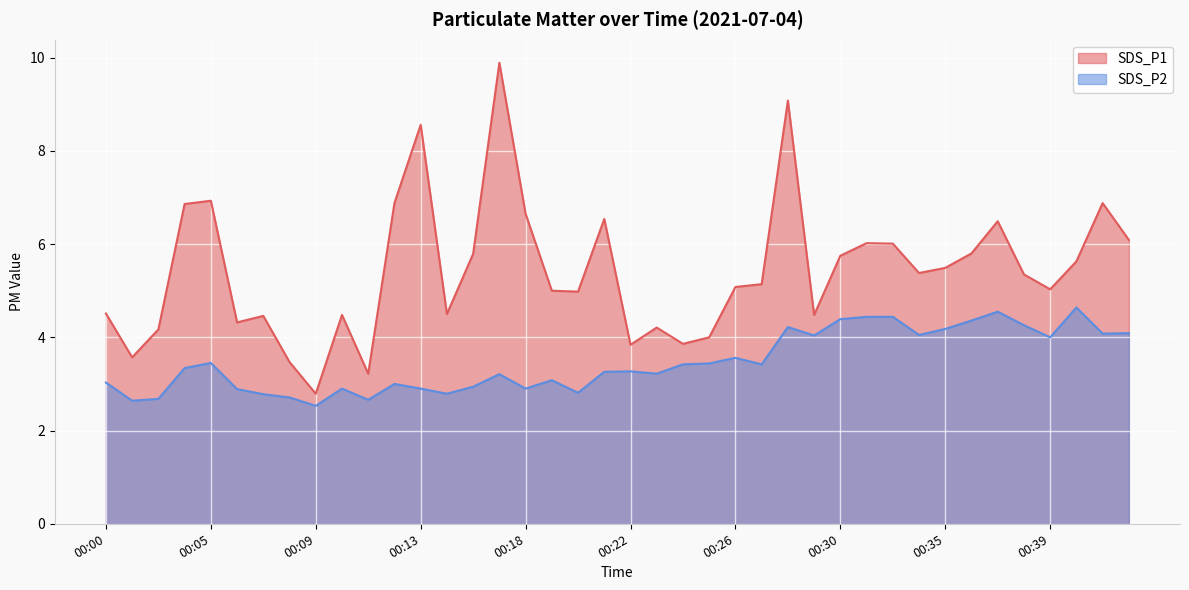

At how many categories does at least one series exceed 8?

3